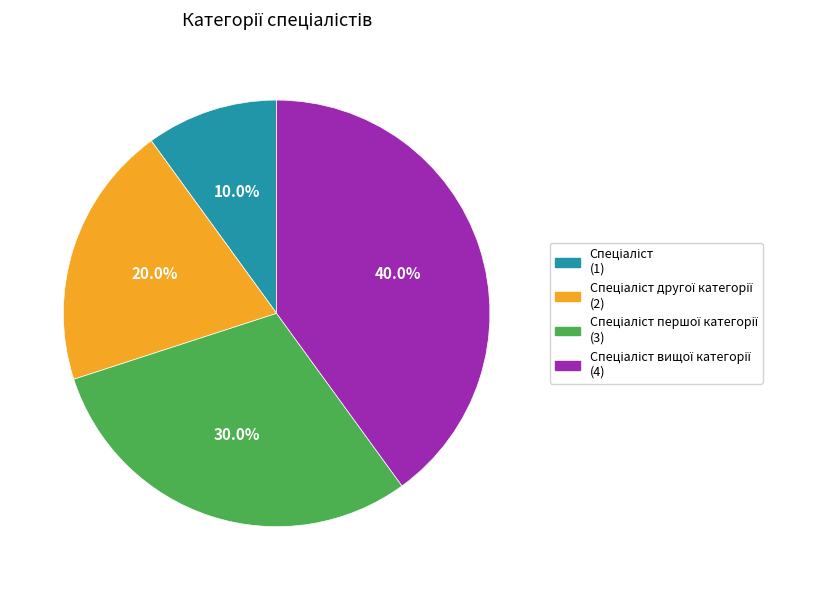

Does any single category account for the majority?

No